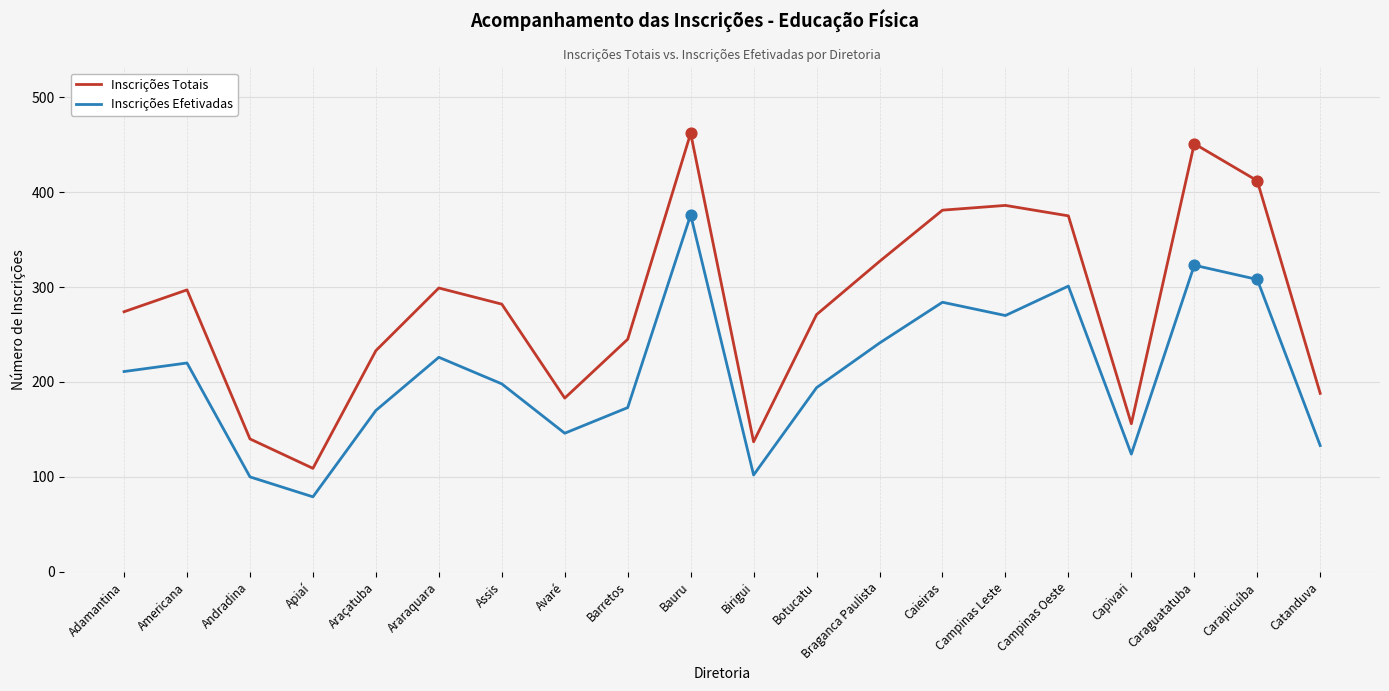

Which series changed the most between Apiaí and Campinas Oeste?

Inscrições Totais